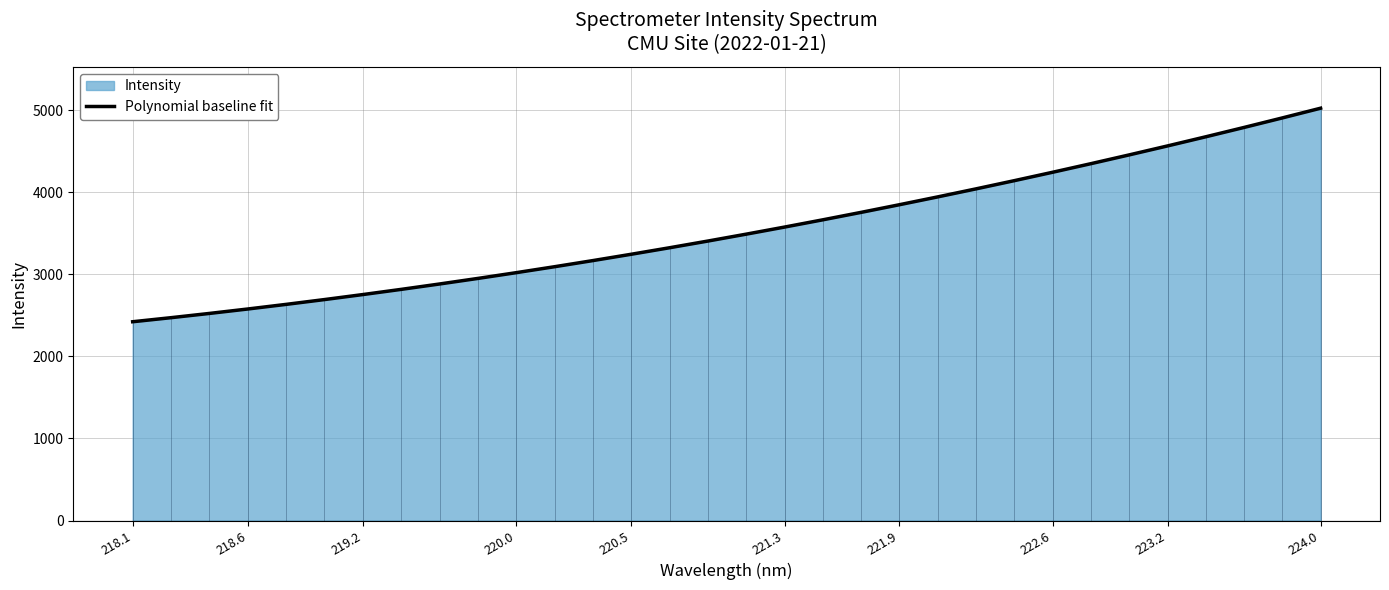

Is it true that Intensity equals 3245.0 at 220.5?

True